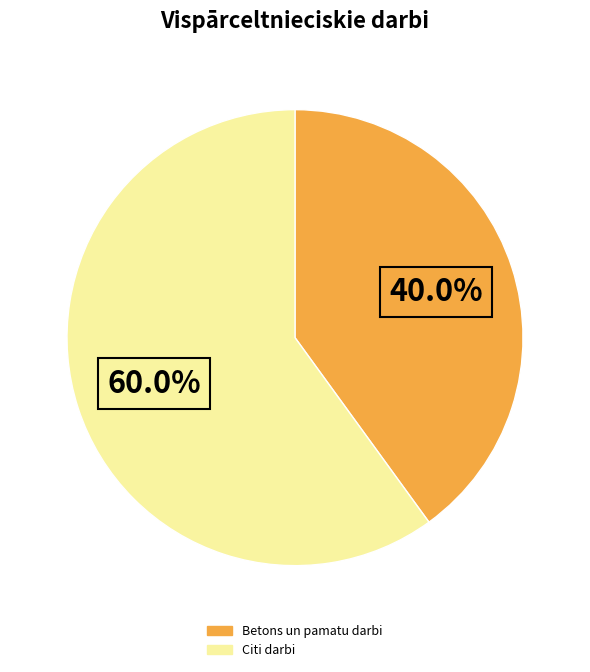

Is there a majority slice in this chart?

Yes